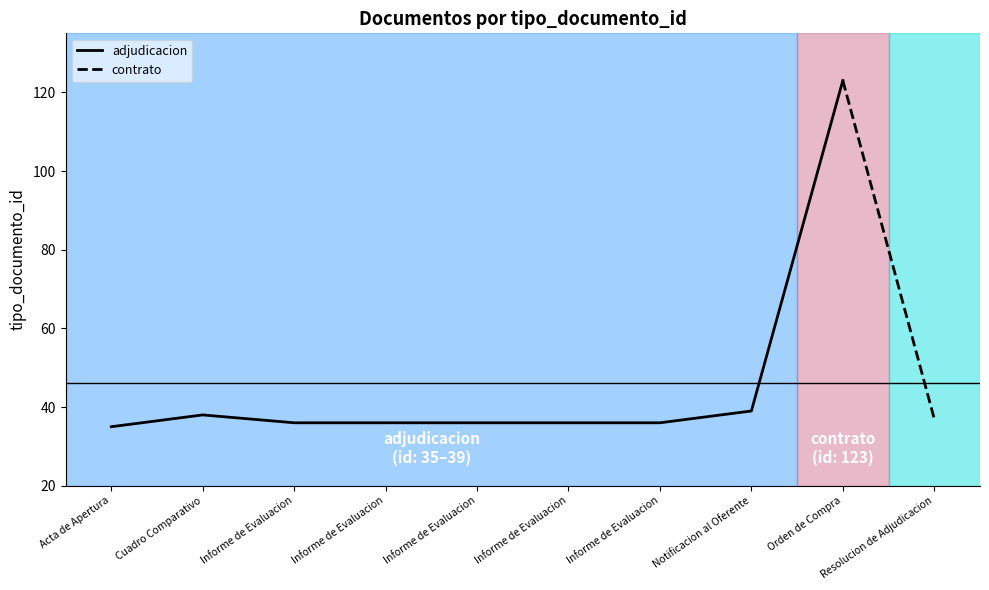

How many data points does each series have?

10